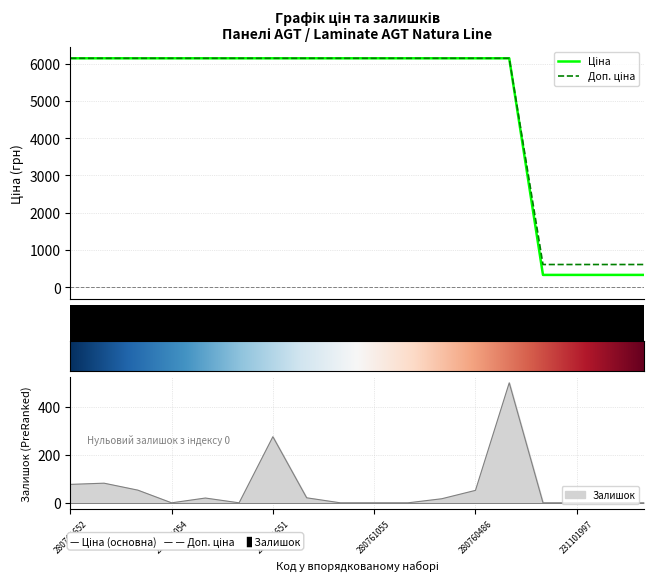

Reading left to right, what are all the values shown in this chart?

Ціна: 280761652=6143.2	280761644=6143.2	280761056=6143.2	280761054=6143.2	280762039=6143.2	280761857=6143.2	280761651=6143.2	280761650=6143.2	280761219=6143.2	280761055=6143.2	280761052=6143.2	280760923=6143.2	280760486=6143.2	275990524=6143.2	231101998=334.4	231101997=334.4	231101579=334.4	231101573=334.4
Доп. ціна: 280761652=6143.2	280761644=6143.2	280761056=6143.2	280761054=6143.2	280762039=6143.2	280761857=6143.2	280761651=6143.2	280761650=6143.2	280761219=6143.2	280761055=6143.2	280761052=6143.2	280760923=6143.2	280760486=6143.2	275990524=6143.2	231101998=613.0	231101997=613.0	231101579=613.0	231101573=613.0
Залишок: 280761652=77.0	280761644=82.0	280761056=53.0	280761054=0.0	280762039=20.0	280761857=0.0	280761651=276.0	280761650=21.0	280761219=0.0	280761055=0.0	280761052=0.0	280760923=17.0	280760486=52.0	275990524=501.0	231101998=0.0	231101997=0.0	231101579=0.0	231101573=0.0